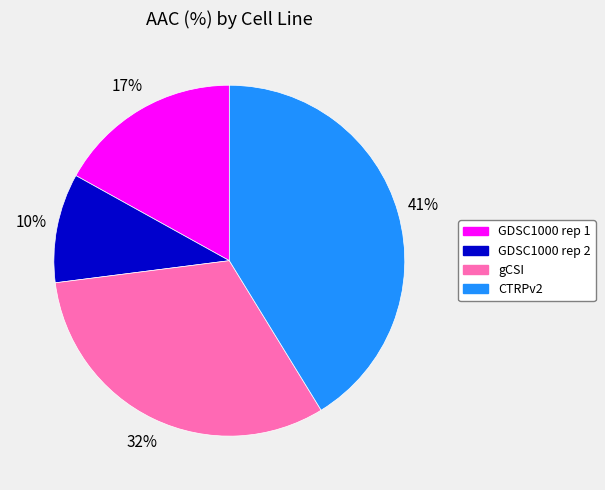

Rank the categories by value from highest to lowest.

CTRPv2, gCSI, GDSC1000 rep 1, GDSC1000 rep 2